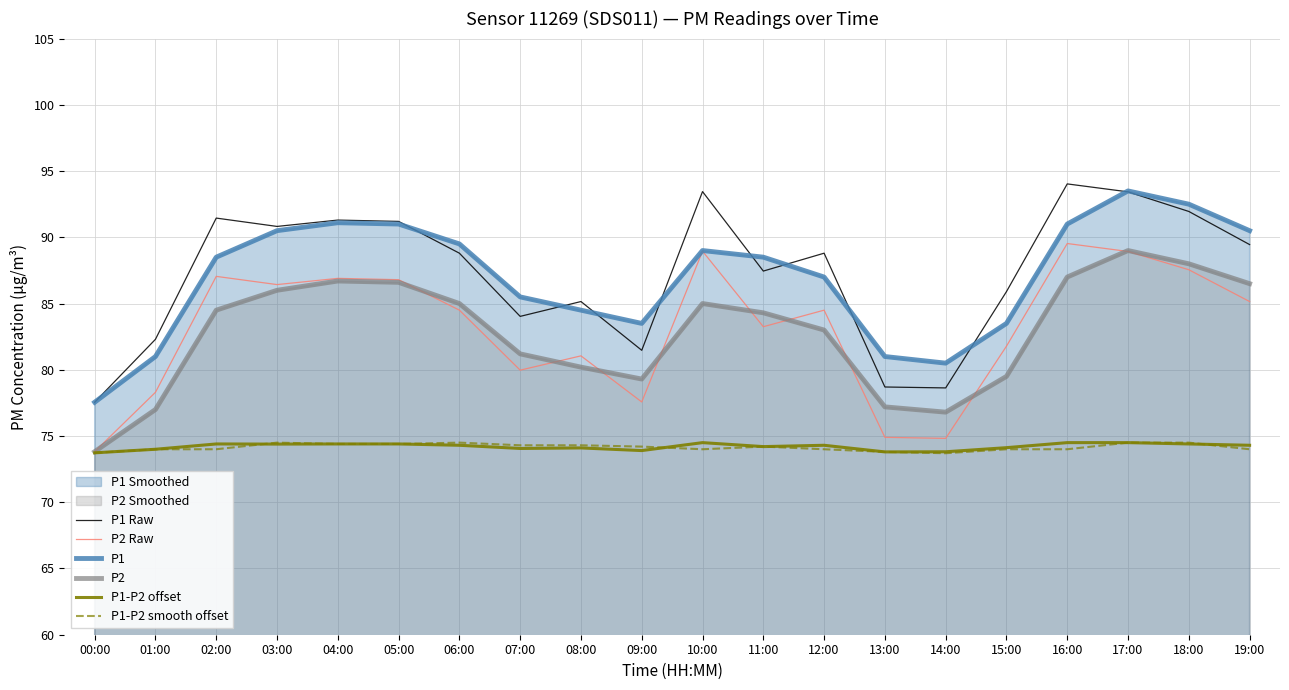

What is the spread (max minus min) of values at 10:00?

19.5